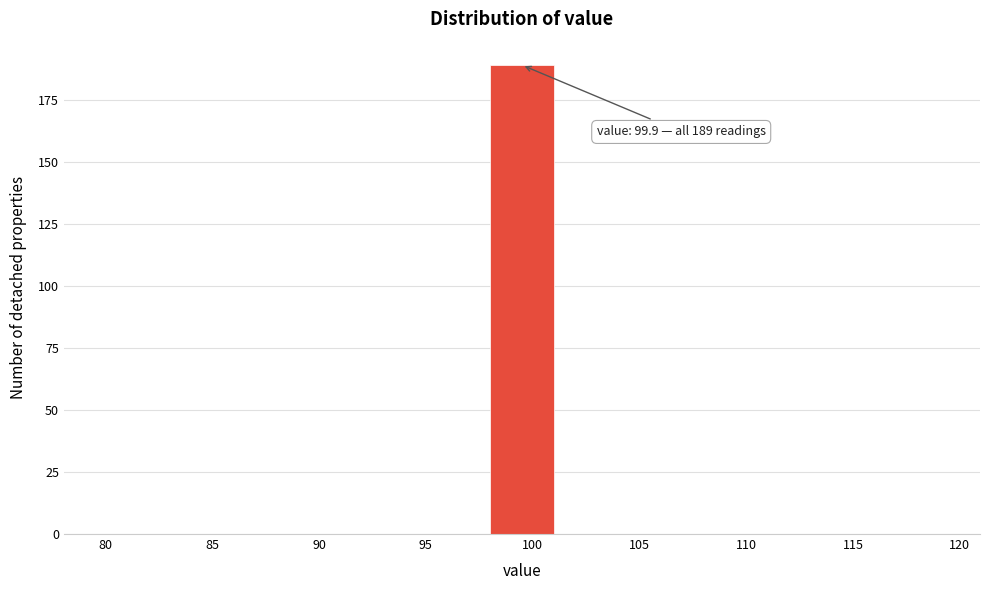

Which range on the x-axis has the tallest bar?

98 to 101